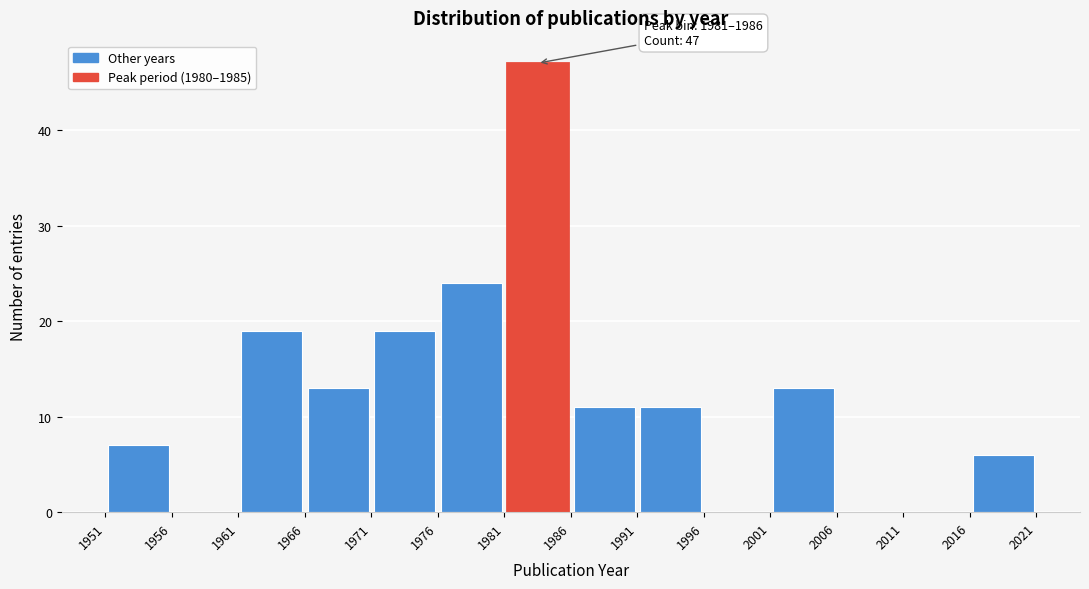

Over which range of the x-axis is the bar tallest?

1981 to 1986